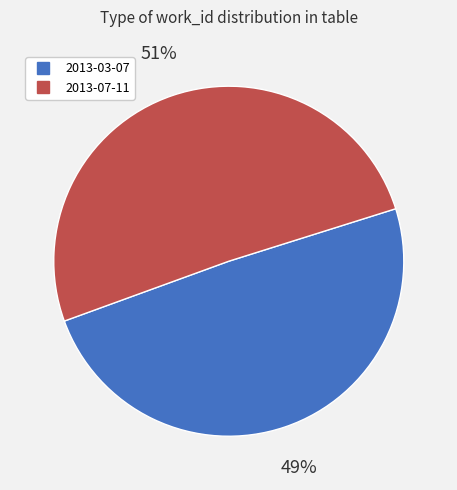

Which category accounts for the majority?

2013-07-11